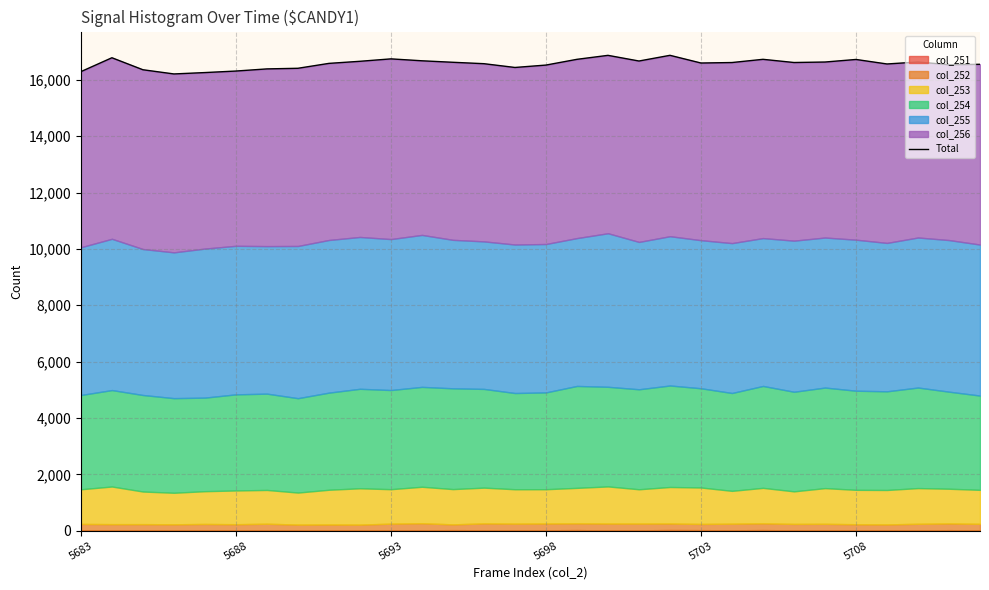

What is the value of the 4th point from the left?

16211